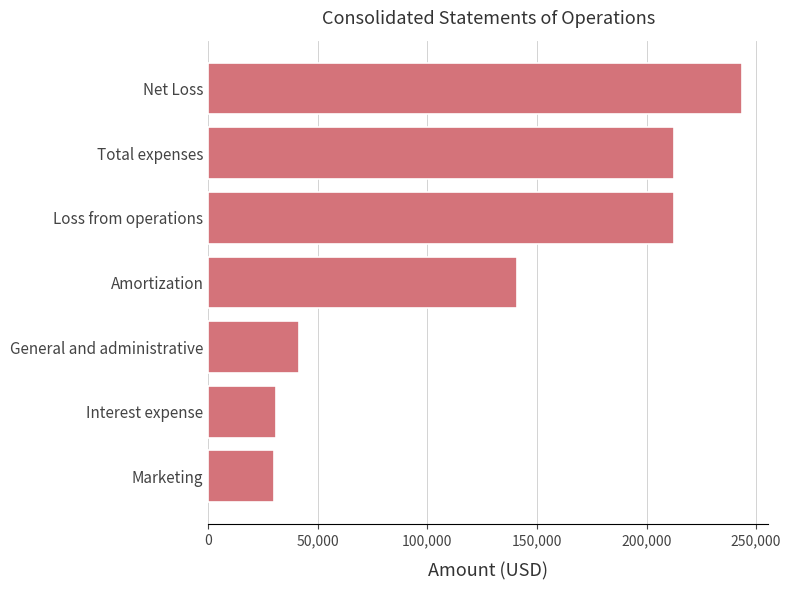

At which label is the value closest to 136697?

Amortization